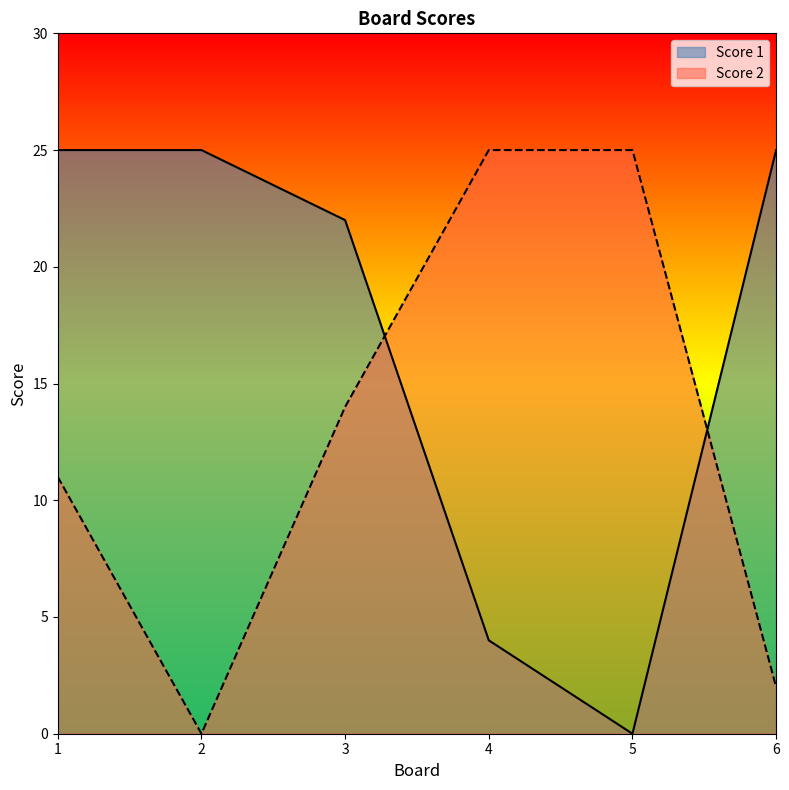

Where do Score 2 and Score 1 first cross each other?

3 and 4